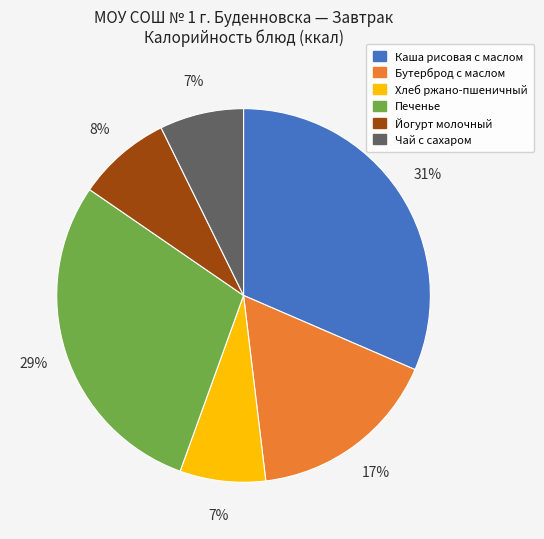

Does Печенье account for over 50% of the chart?

No